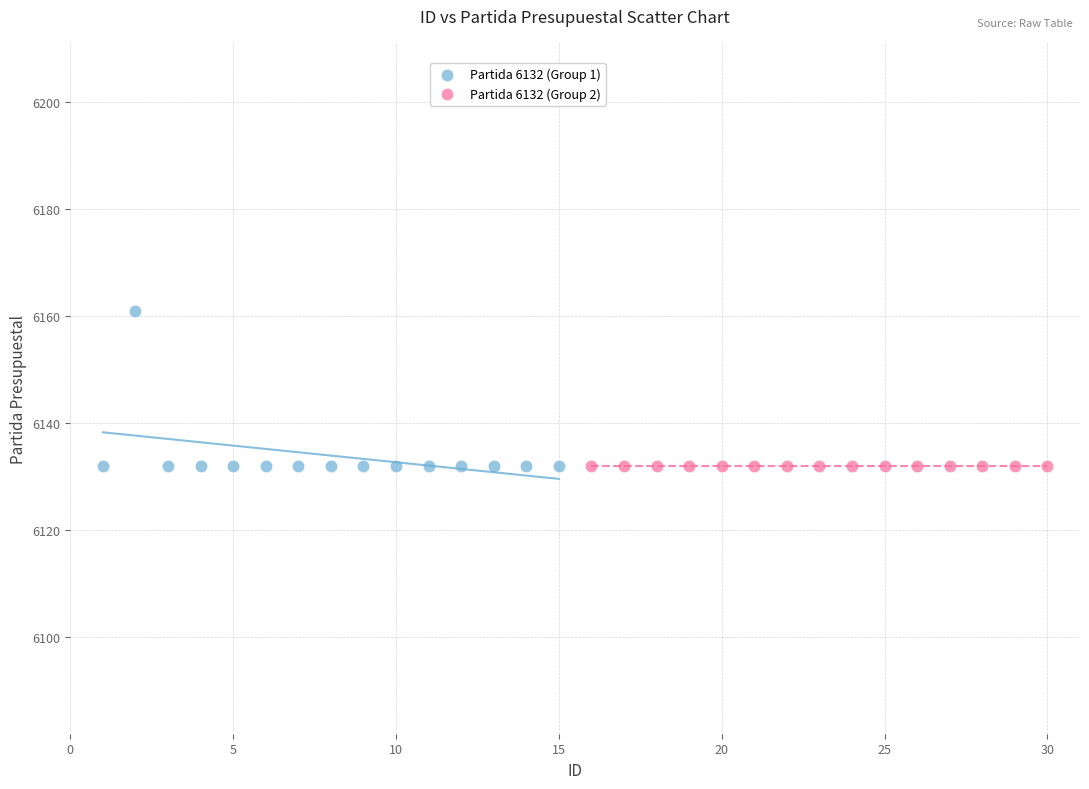

What are all the series names shown in the legend?

Partida 6132 (Group 1), Partida 6132 (Group 2)